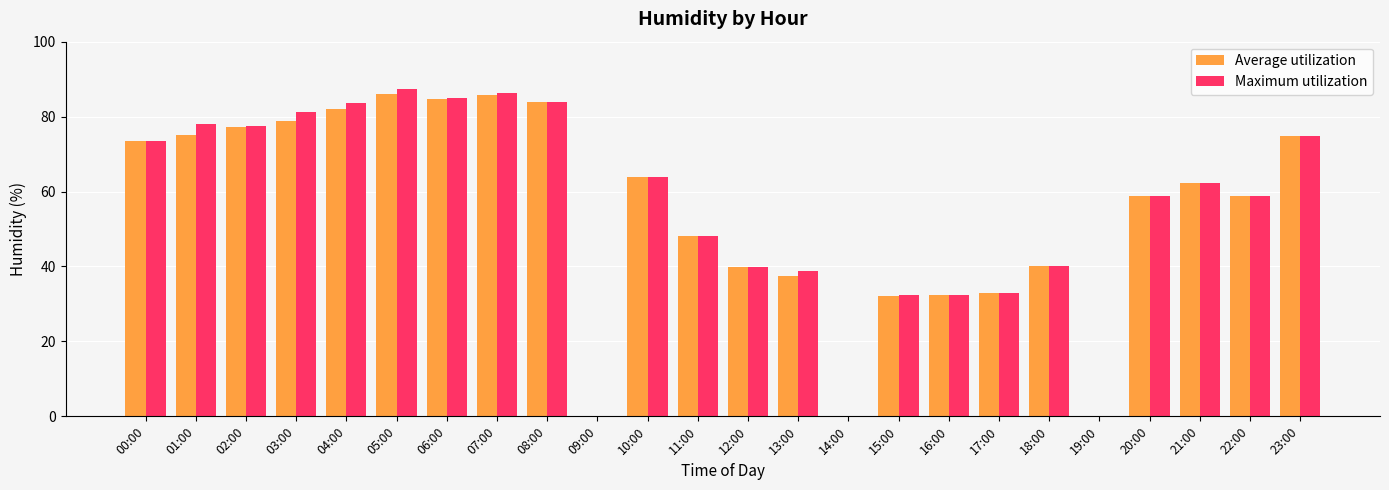

Between 05:00 and 21:00, which series saw the biggest shift?

Maximum utilization